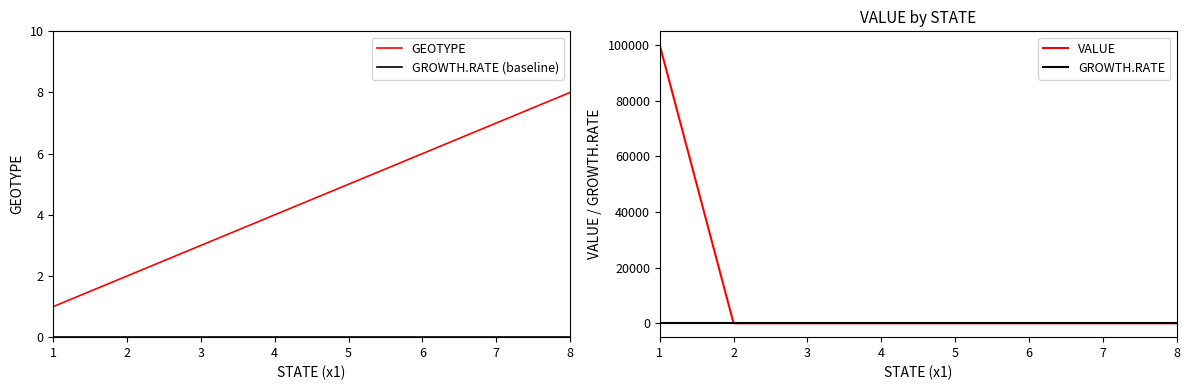

Is it true that VALUE equals 36013 at 8?

False